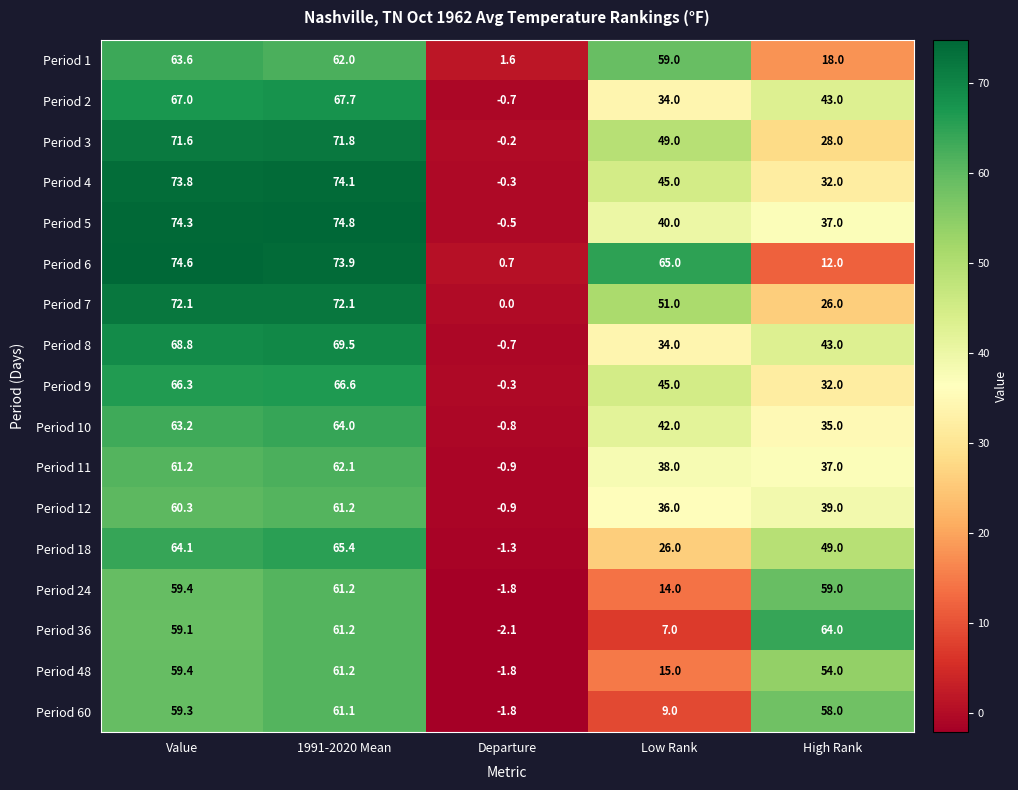

At which label does Period 36 reach its minimum?

Departure